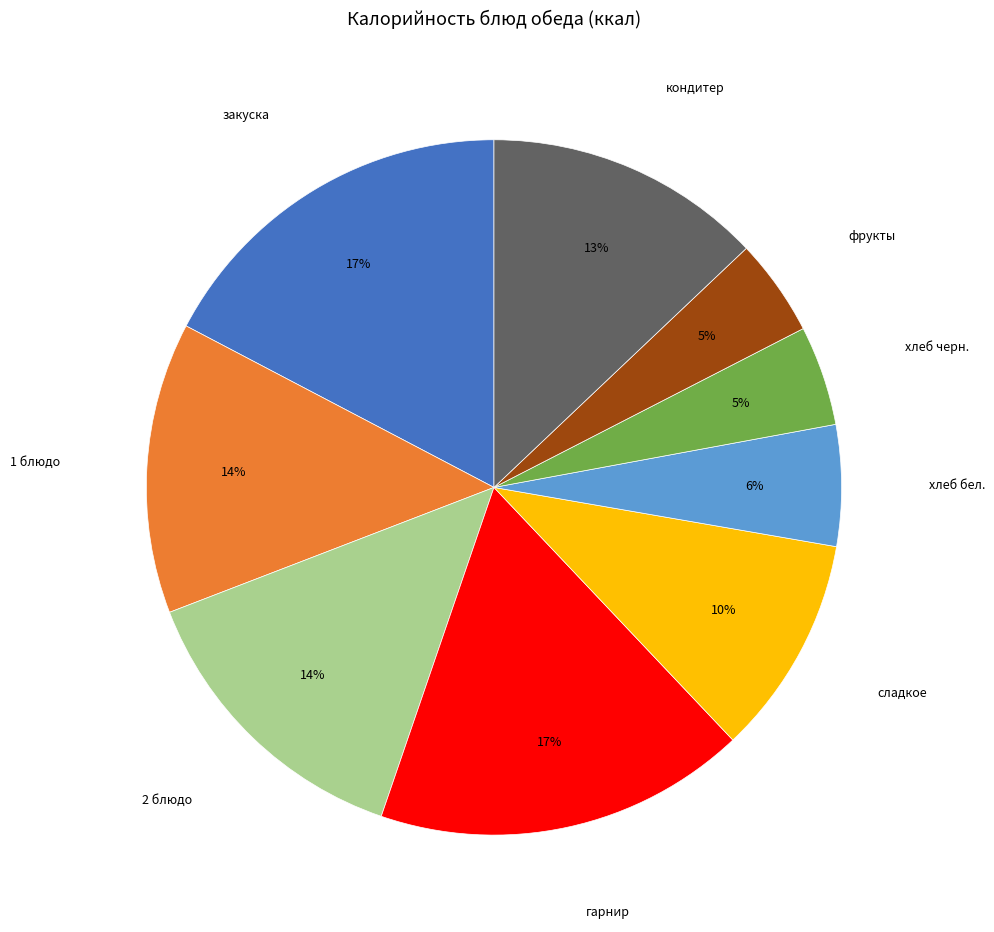

Is it true that фрукты is 5% of the pie?

True